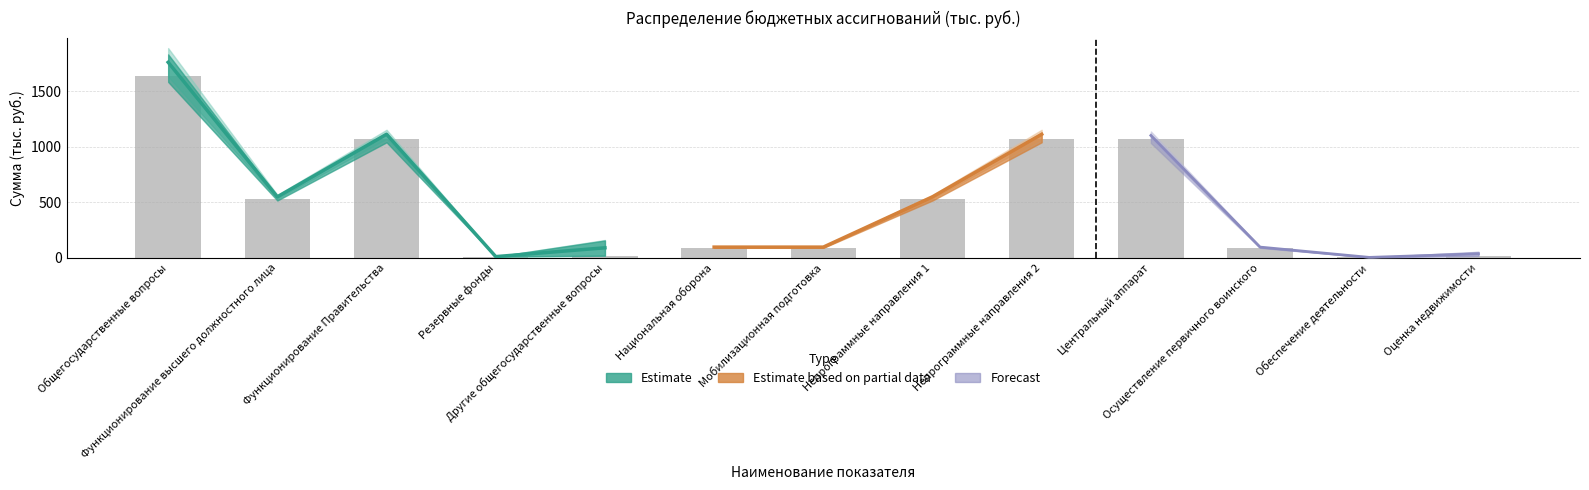

Reading right to left, what are all the values shown in this chart?

16.0	3.0	91.8	1065.4	1072.0	531.5	91.8	91.8	19.0	10.0	1072.0	531.5	1632.5